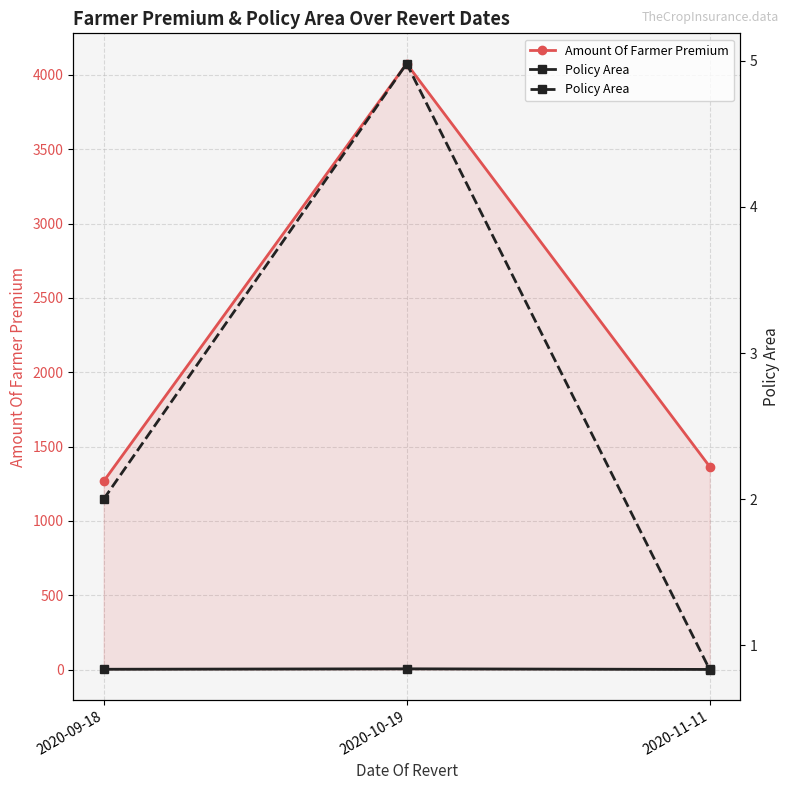

What is the label of the 3rd point from the right?

2020-09-18